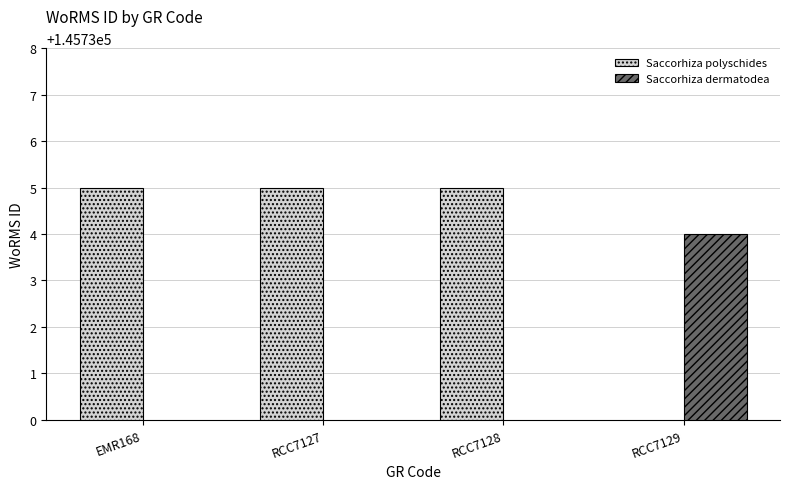

How many groups of bars are there?

4